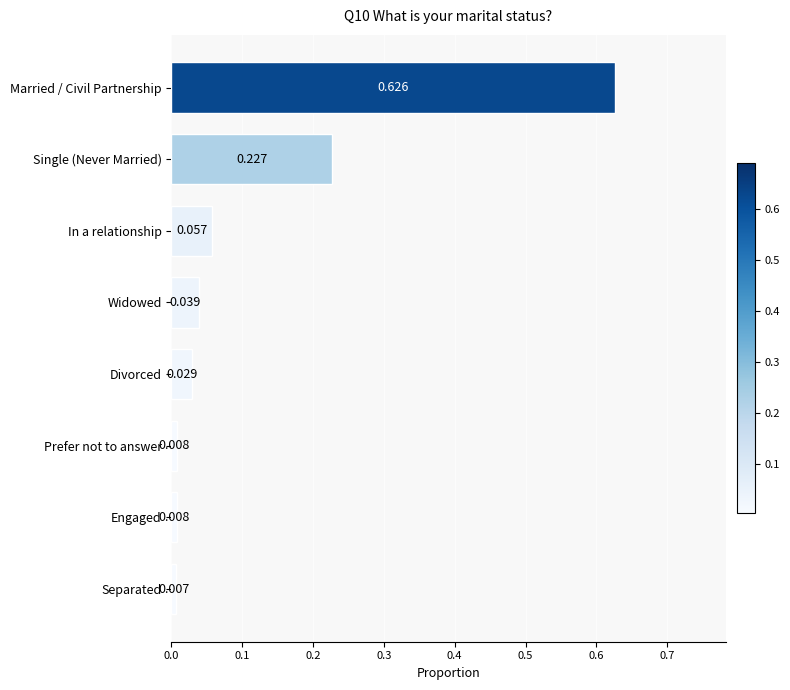

What is the sum of all values?

1.0